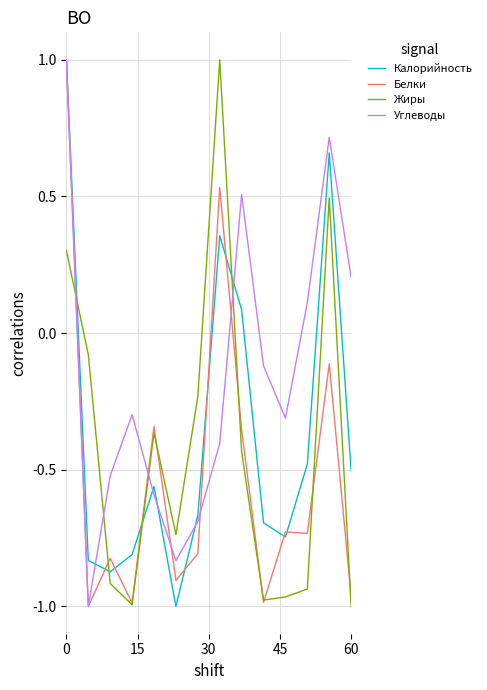

Which series has the largest total across all categories?

Углеводы